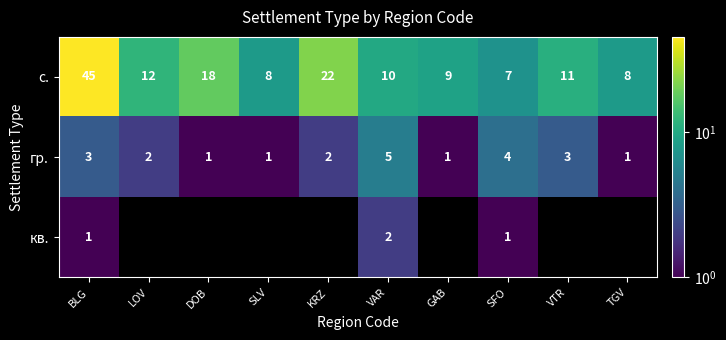

What is the spread (max minus min) of values at SFO?

6